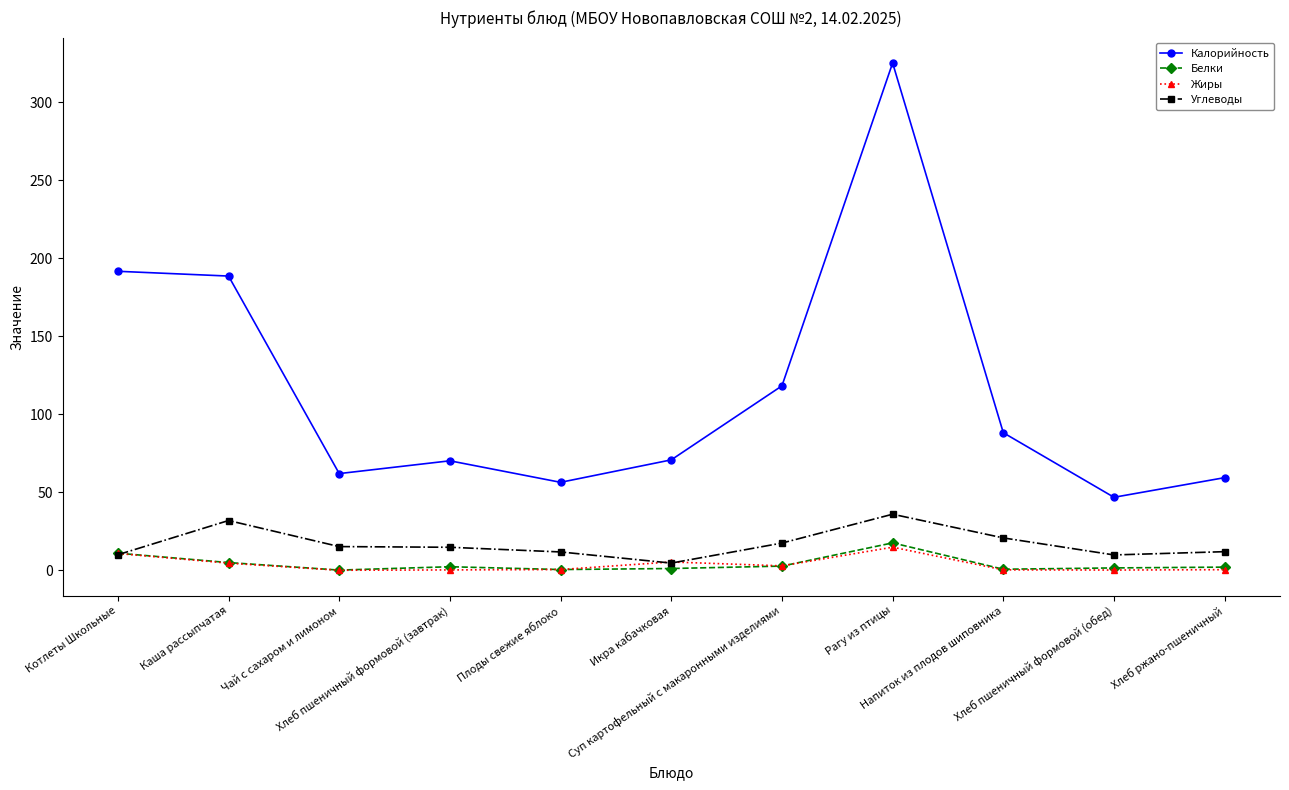

Which series has the widest spread of values?

Калорийность